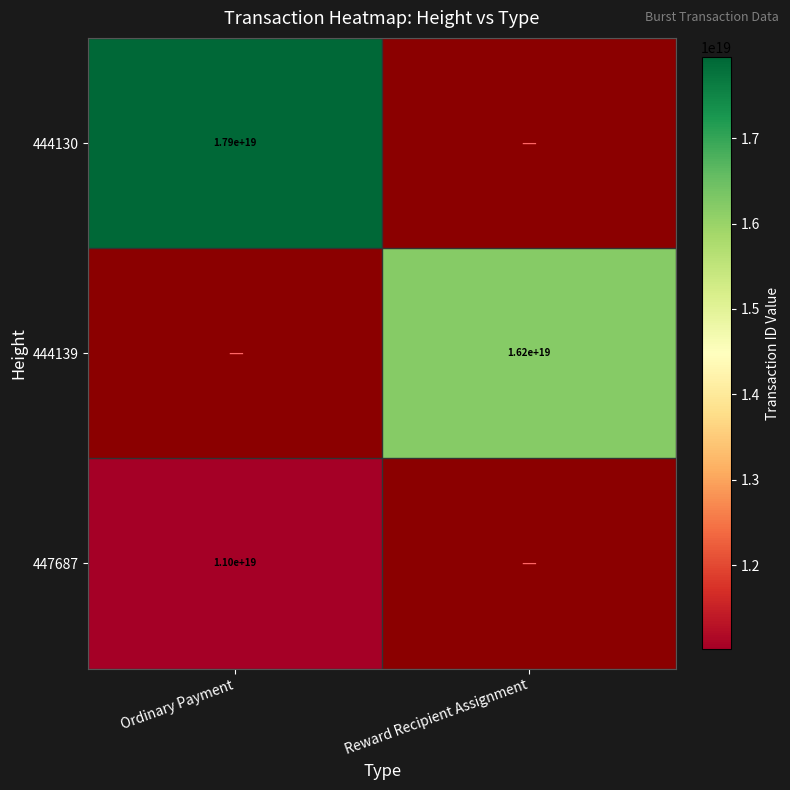

At how many categories does at least one series exceed 16765795615419777024?

1